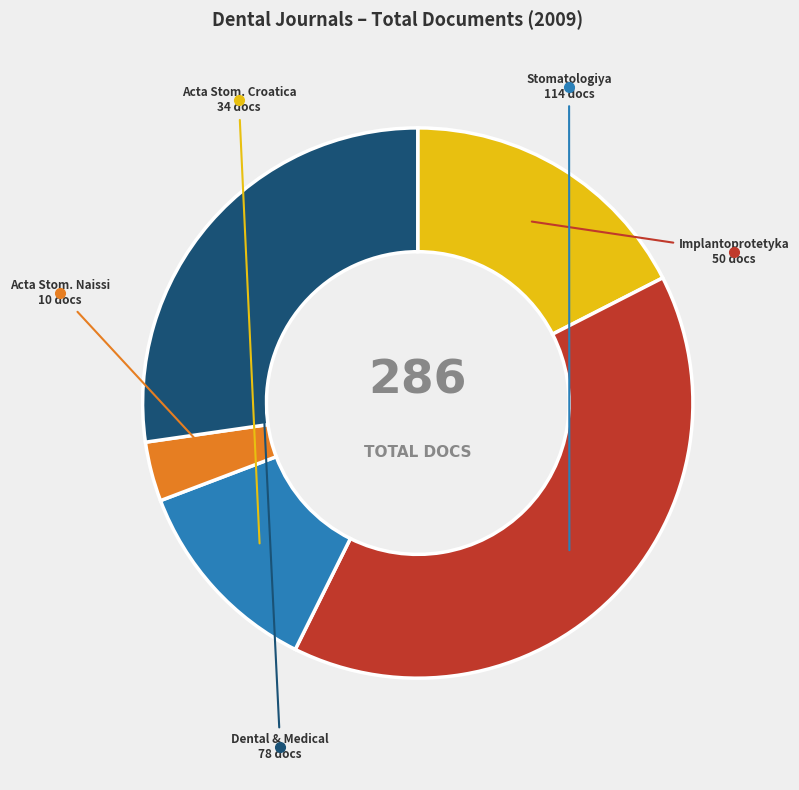

Does any single category account for the majority?

No